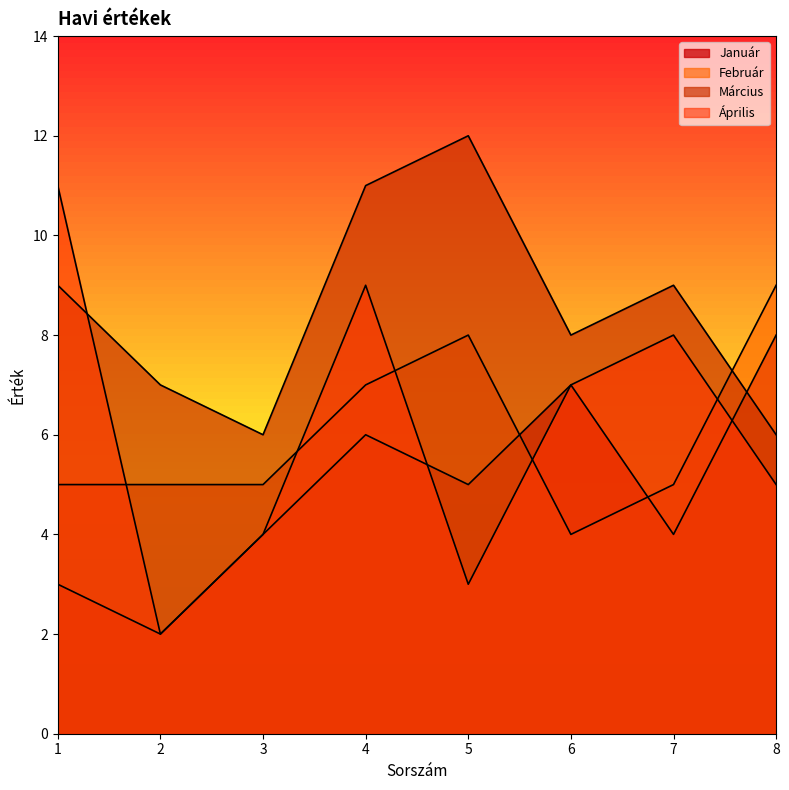

The value of Április at 6 is 2. True or false?

False